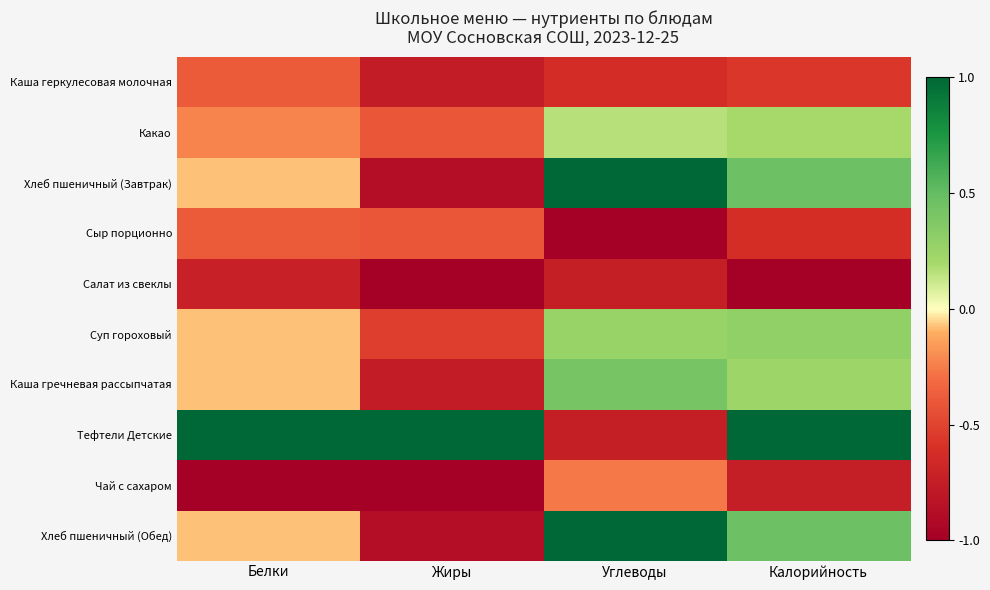

How many categories are shown in the chart?

4